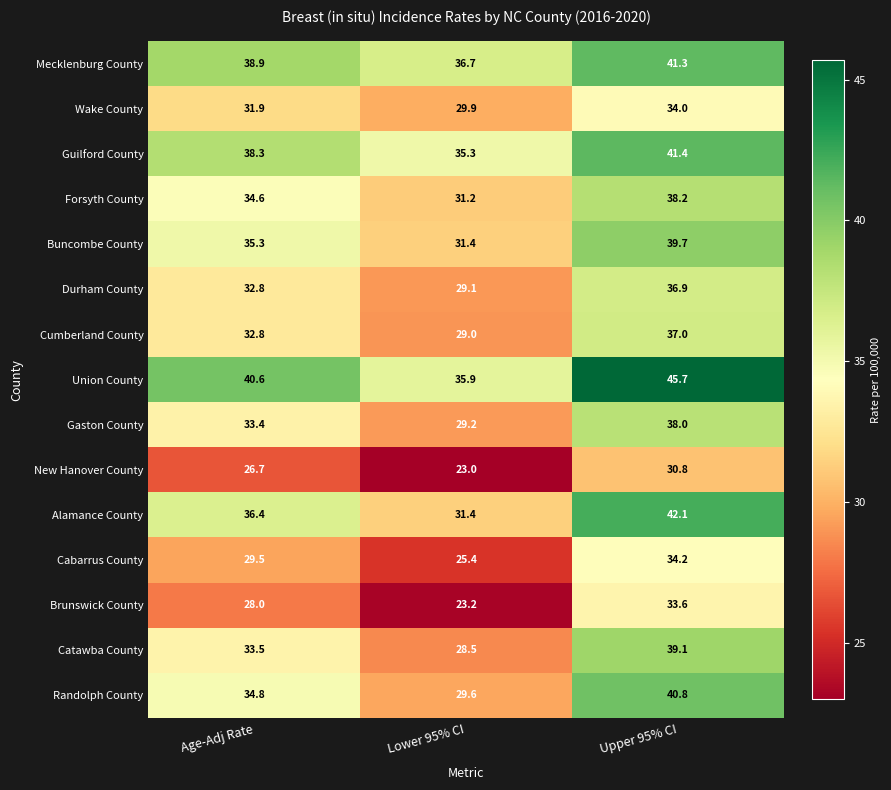

What is the total value across all series at Upper 95% CI?

572.8